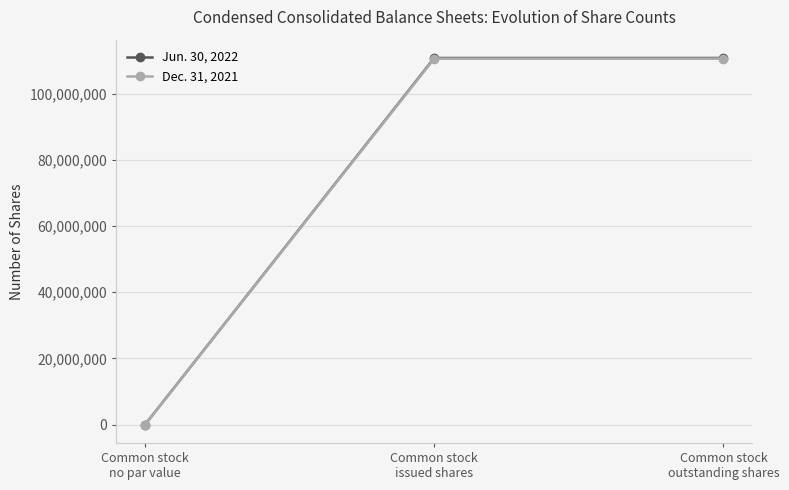

Rank the series by their average value, from lowest to highest.

Dec. 31, 2021, Jun. 30, 2022